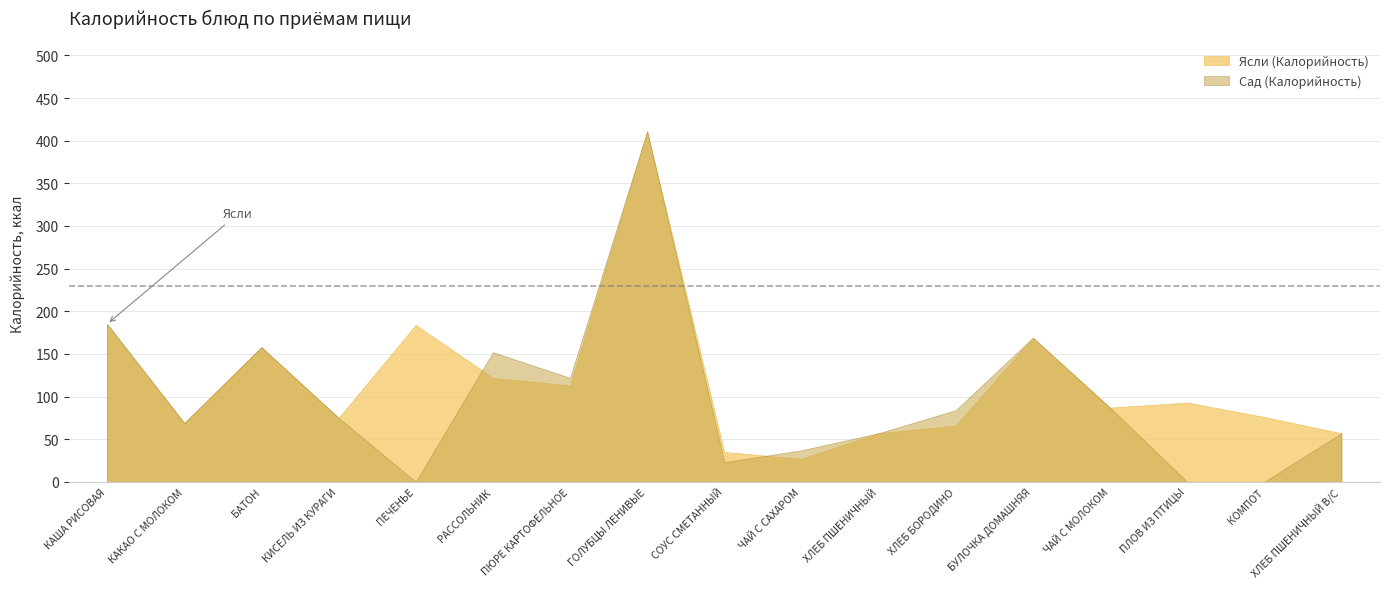

How many data points in Ясли (Калорийность) are above 87?

8